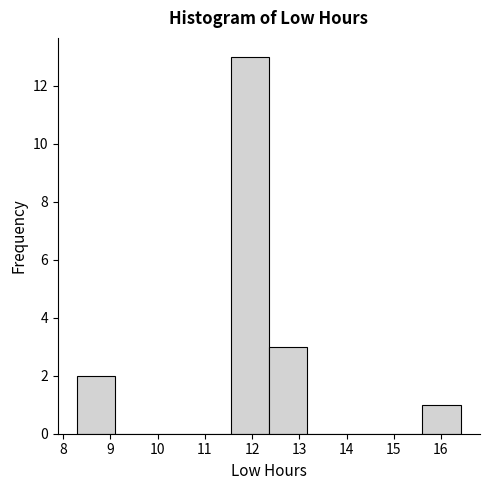

Reading left to right, transcribe this chart: for each bar, give the range it covers on the x-axis and its height. Neither the bar edges nor the heights are printed on the chart, so give them approximately, as read against the axes.

8.3 to 9.1: 2
9.1 to 9.9: 0
9.9 to 10.7: 0
10.7 to 11.5: 0
11.5 to 12.4: 13
12.4 to 13.2: 3
13.2 to 14.0: 0
14.0 to 14.8: 0
14.8 to 15.6: 0
15.6 to 16.4: 1